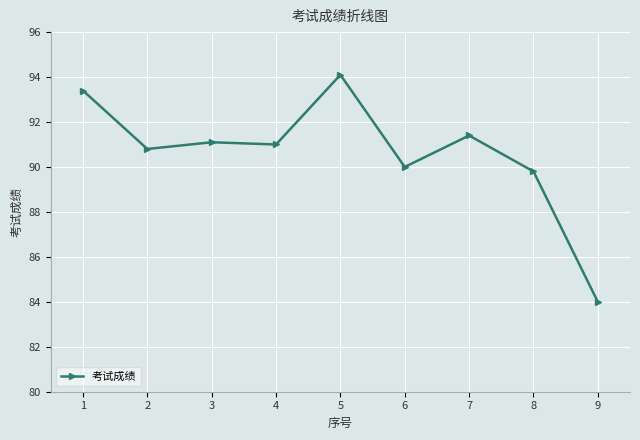

Approximately how many times larger is the value at 3 compared to 8?

1.0